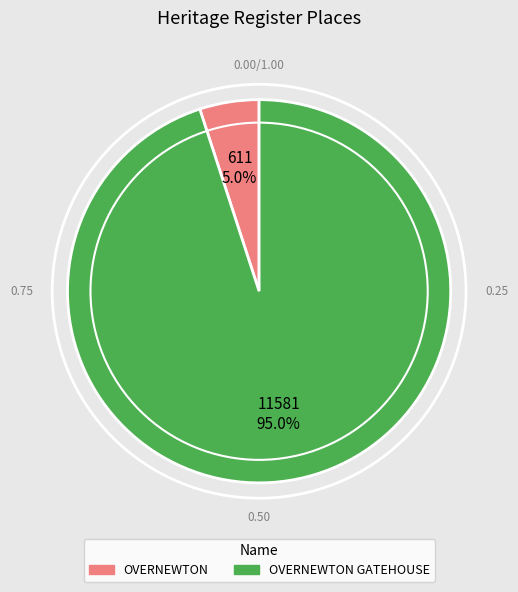

Does any single category account for the majority?

Yes